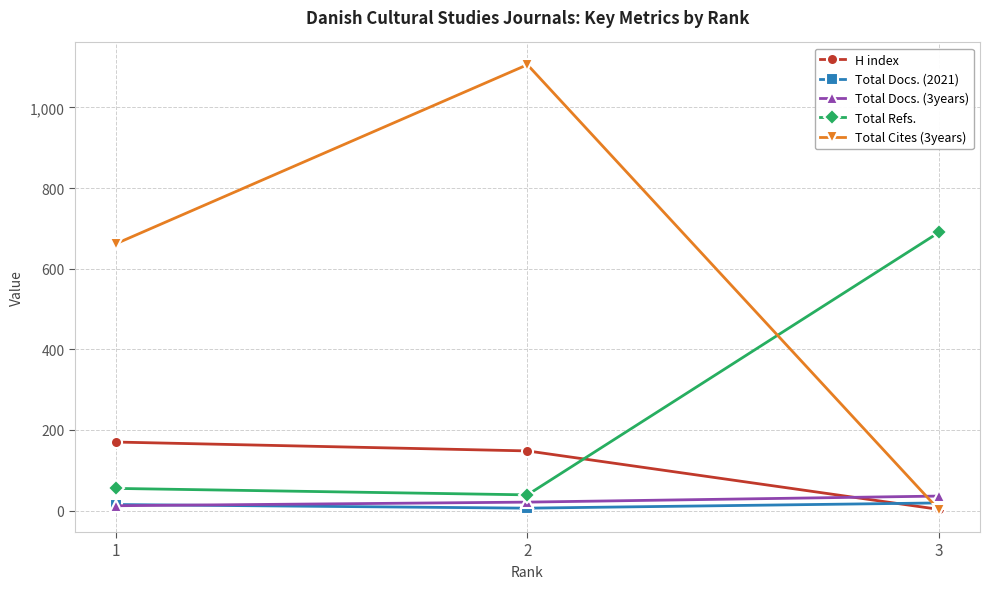

What is the difference between the maximum and second lowest values in the Total Refs. series?

635